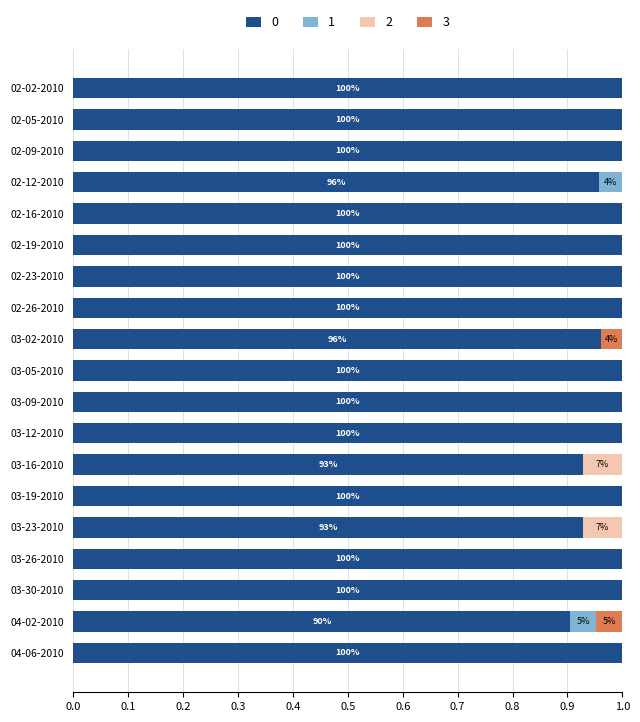

What is the sum of all 0 values?

18.7